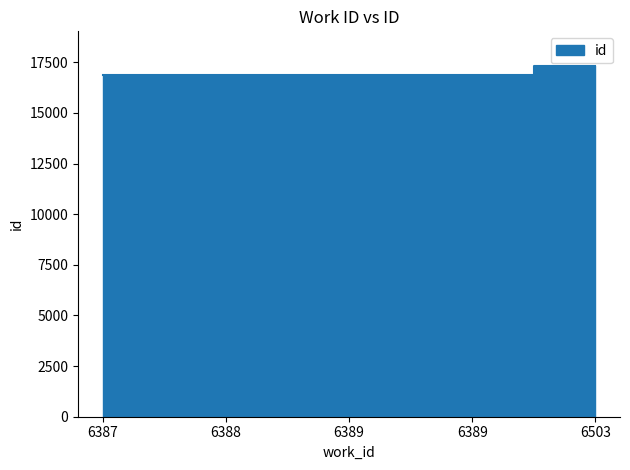

Rank the categories by value from lowest to highest.

6387, 6388, 6389, 6389, 6503